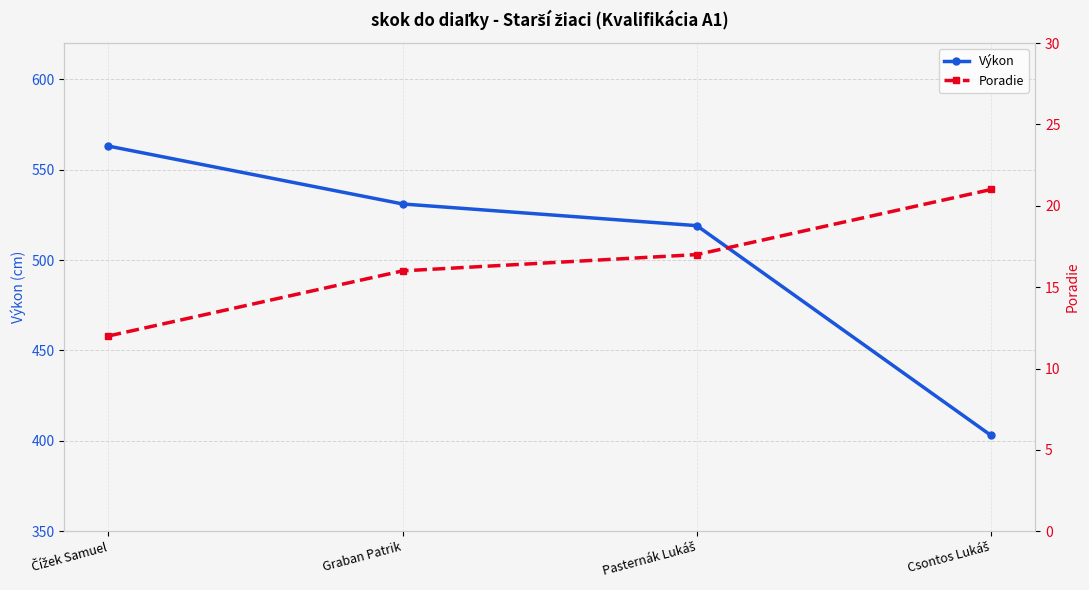

What is the difference between the maximum and minimum values in the Poradie series?

9